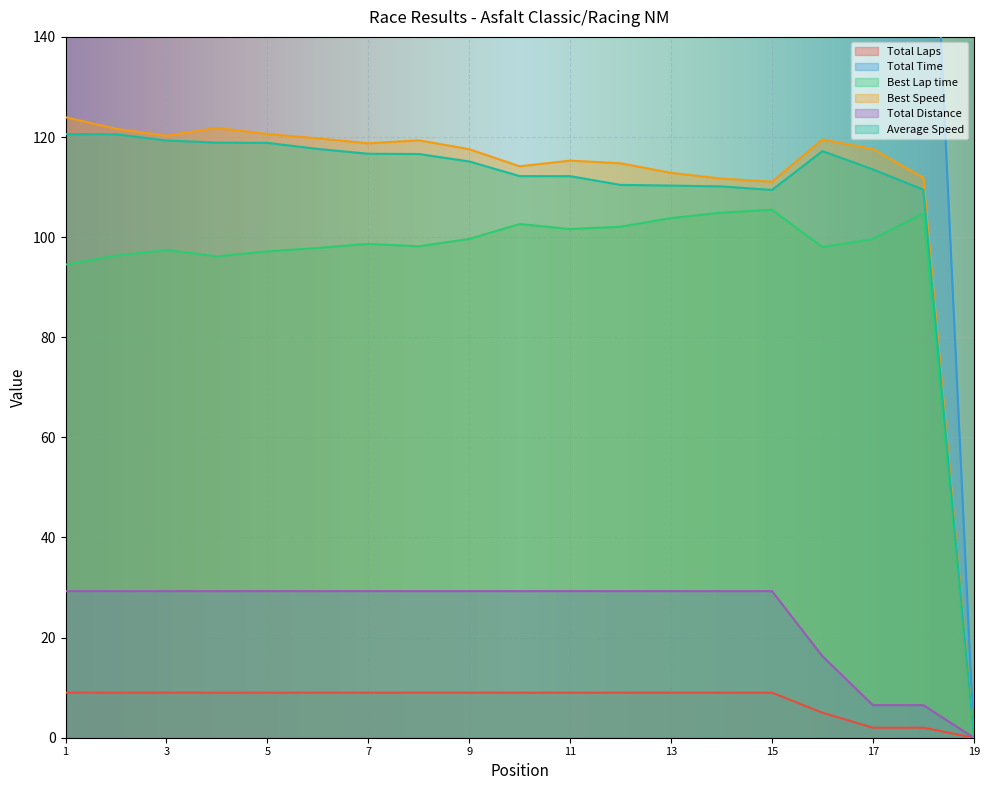

Which series has the largest range (max minus min)?

Total Time